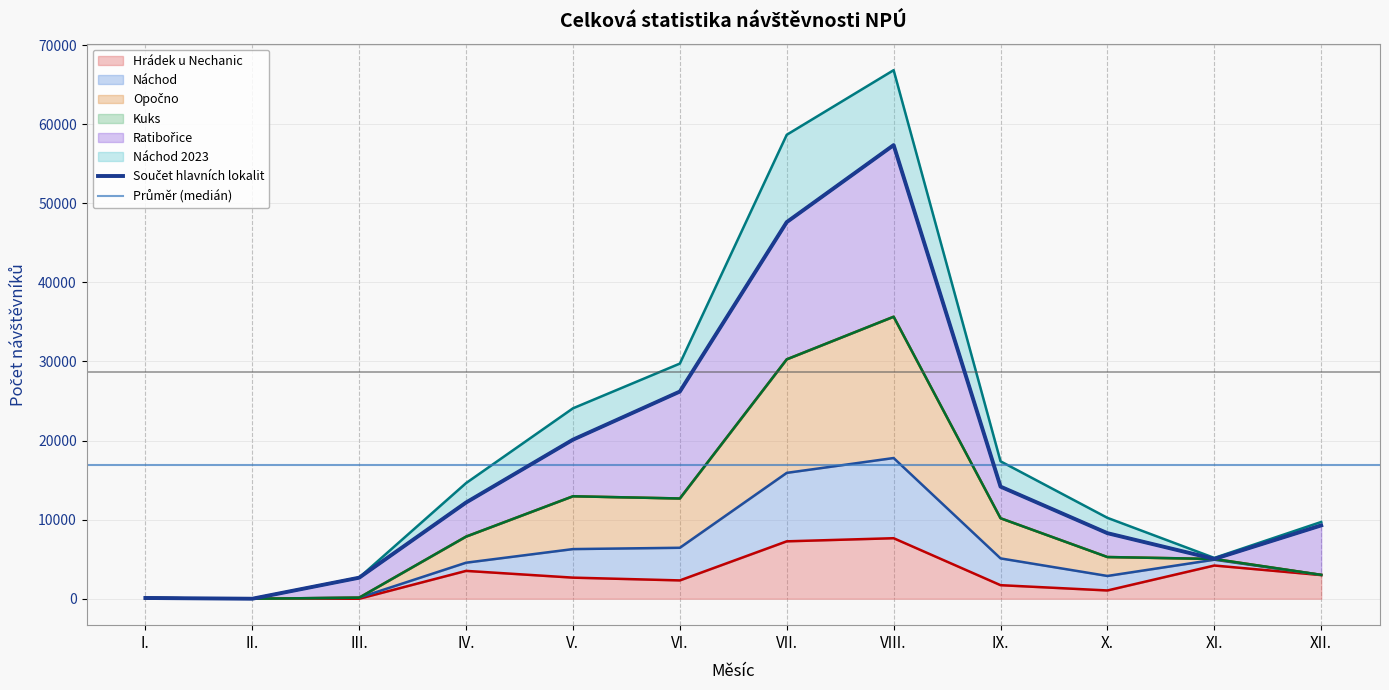

What position from the right is IV.?

9